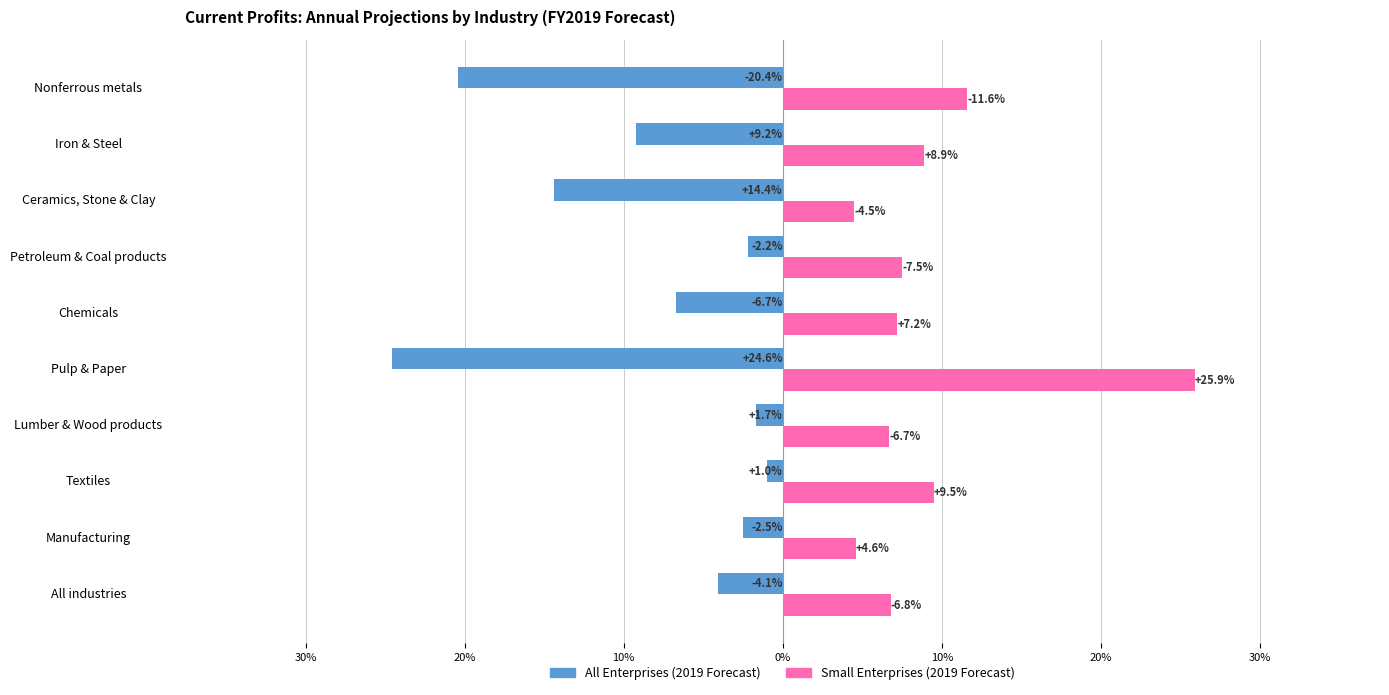

What is the sum of all Small Enterprises (2019 Forecast) values?

93.2